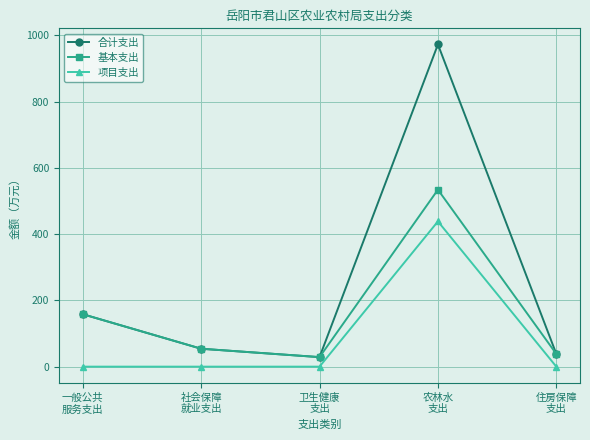

How many lines are shown in the chart?

3